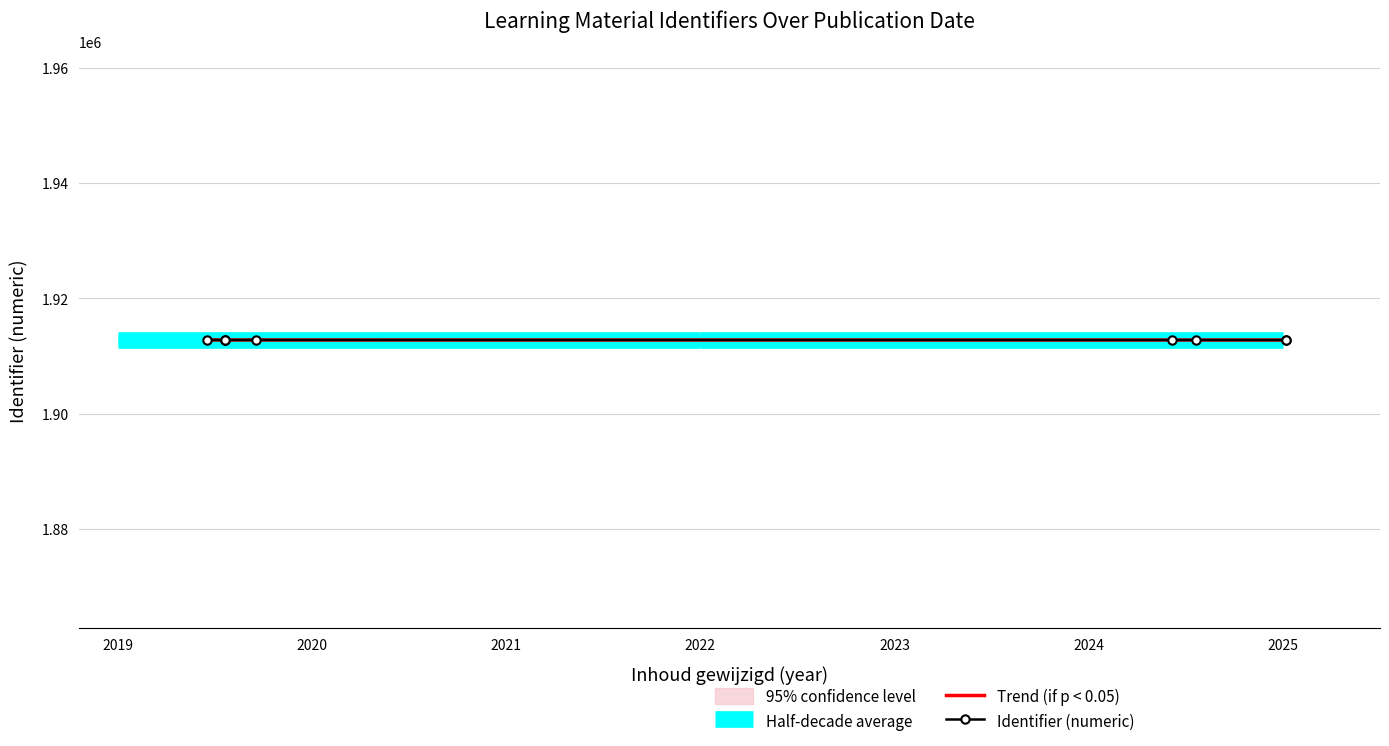

What is the sum of the values at 2019-06-18 and 2019-06-18?

3825554